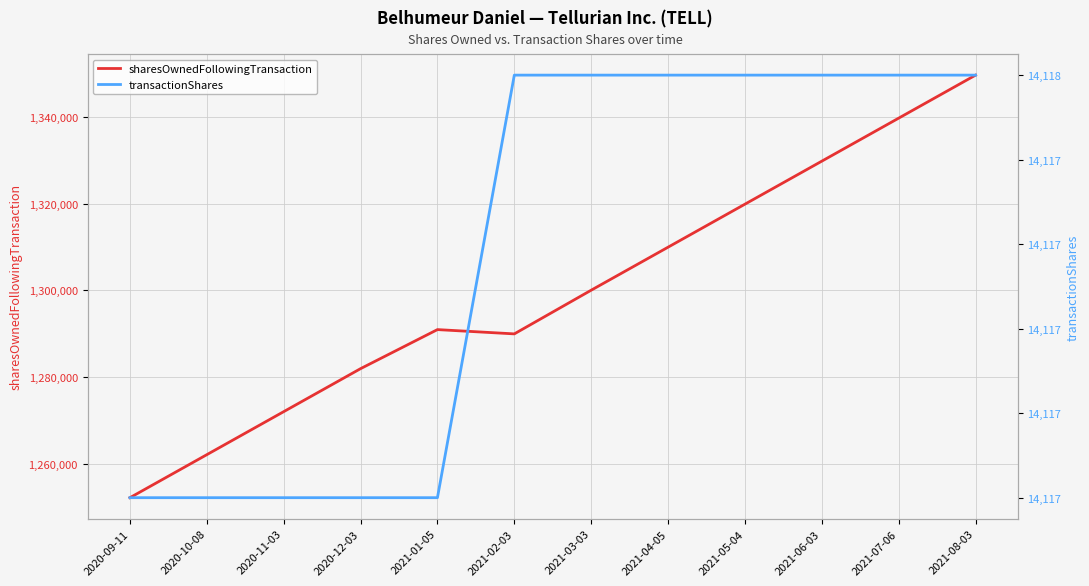

Rank the categories by transactionShares value from highest to lowest.

2021-02-03, 2021-03-03, 2021-04-05, 2021-05-04, 2021-06-03, 2021-07-06, 2021-08-03, 2020-09-11, 2020-10-08, 2020-11-03, 2020-12-03, 2021-01-05